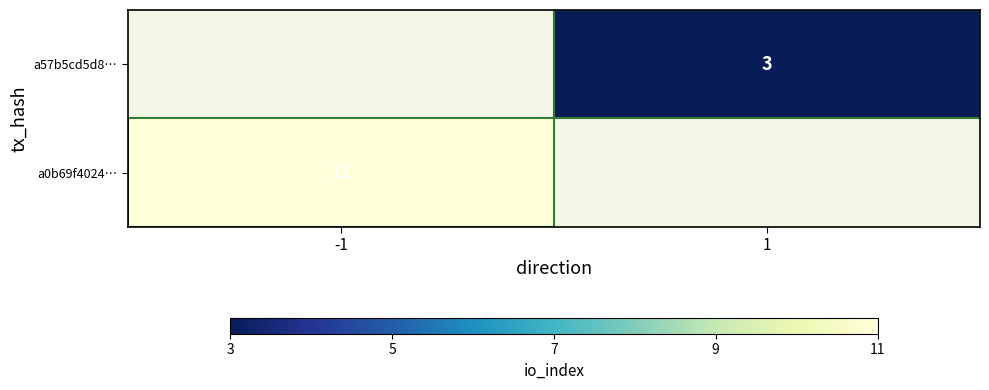

How many series are shown in this chart?

2